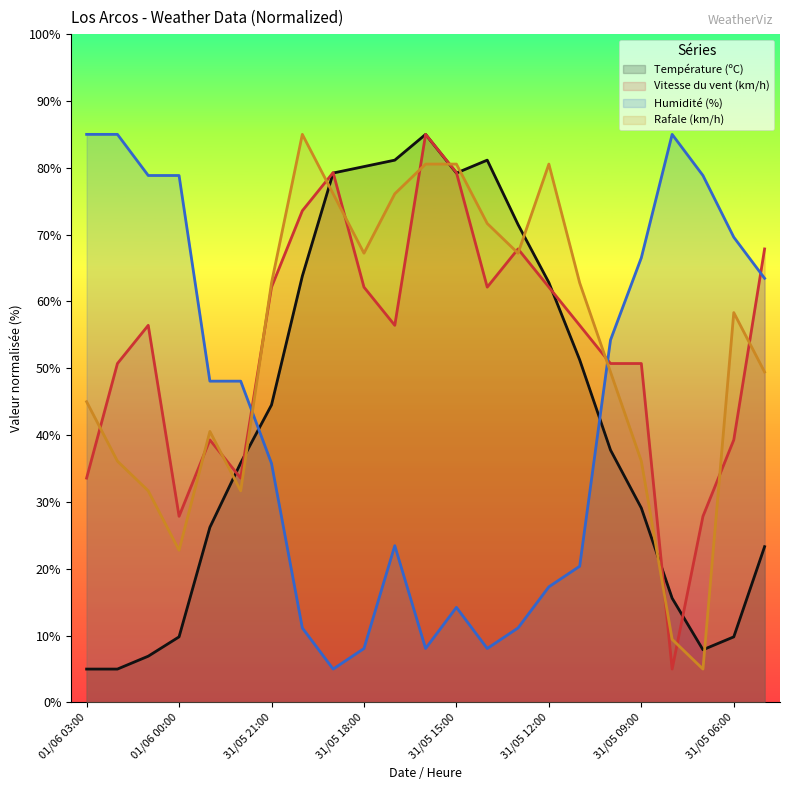

What is the label of the 21st point from the right?

01/06 01:00